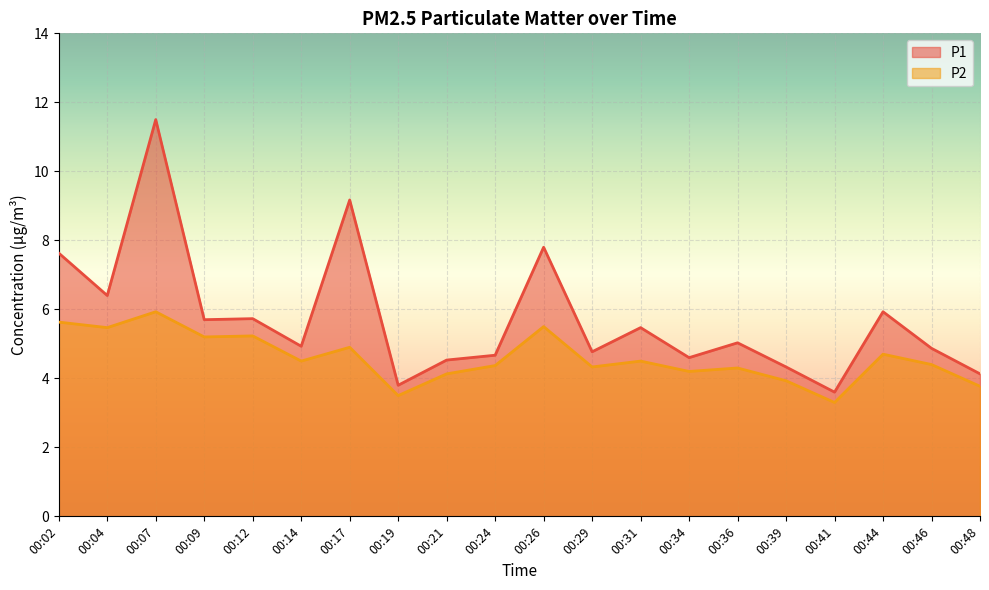

What is the value of the P2 point at the 3rd from the left?

5.9